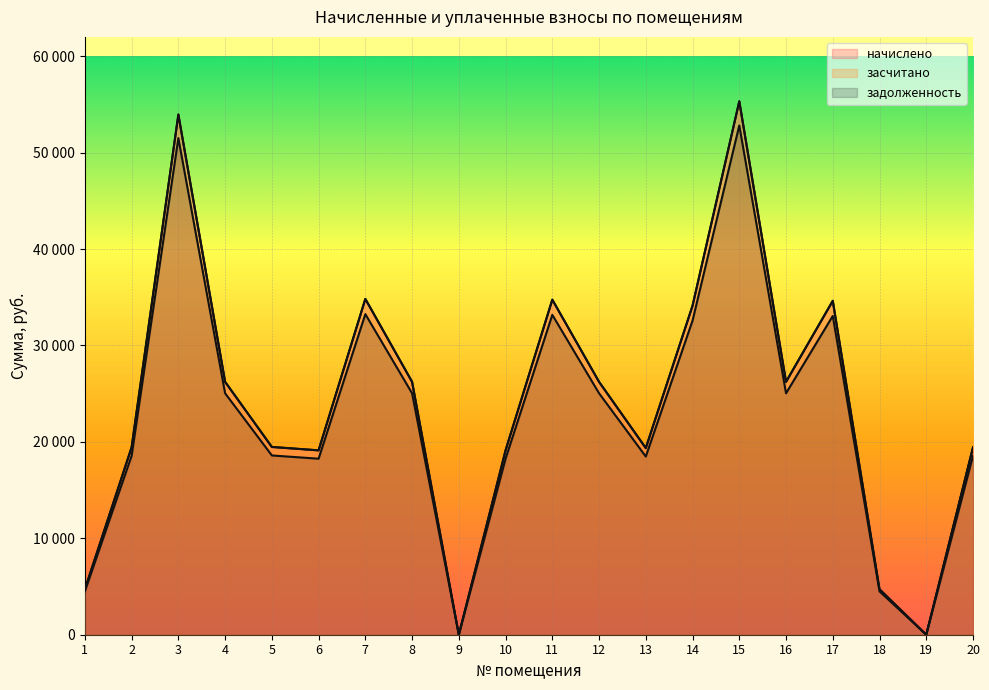

In засчитано, how many points are lower than both neighbors (excluding endpoints)?

5